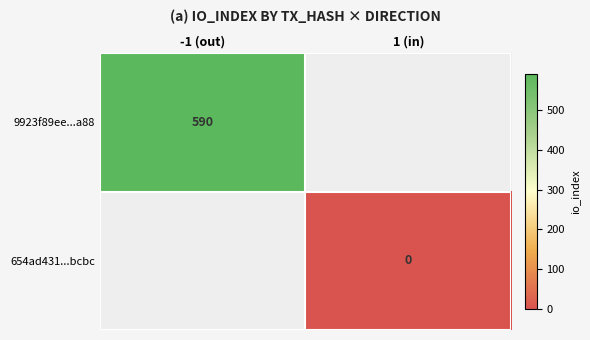

Is the value of 654ad431...bcbc at 1 (in) greater than the value of 9923f89ee...a88 at -1 (out)?

No